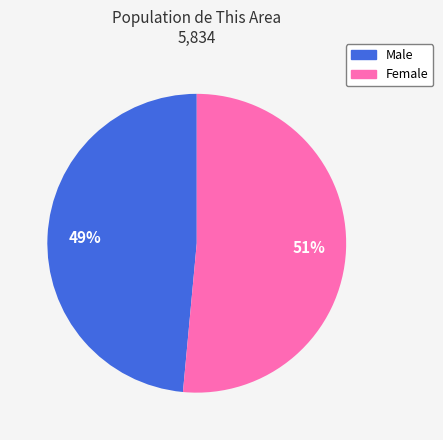

To the nearest percent, what portion does Male represent?

49%